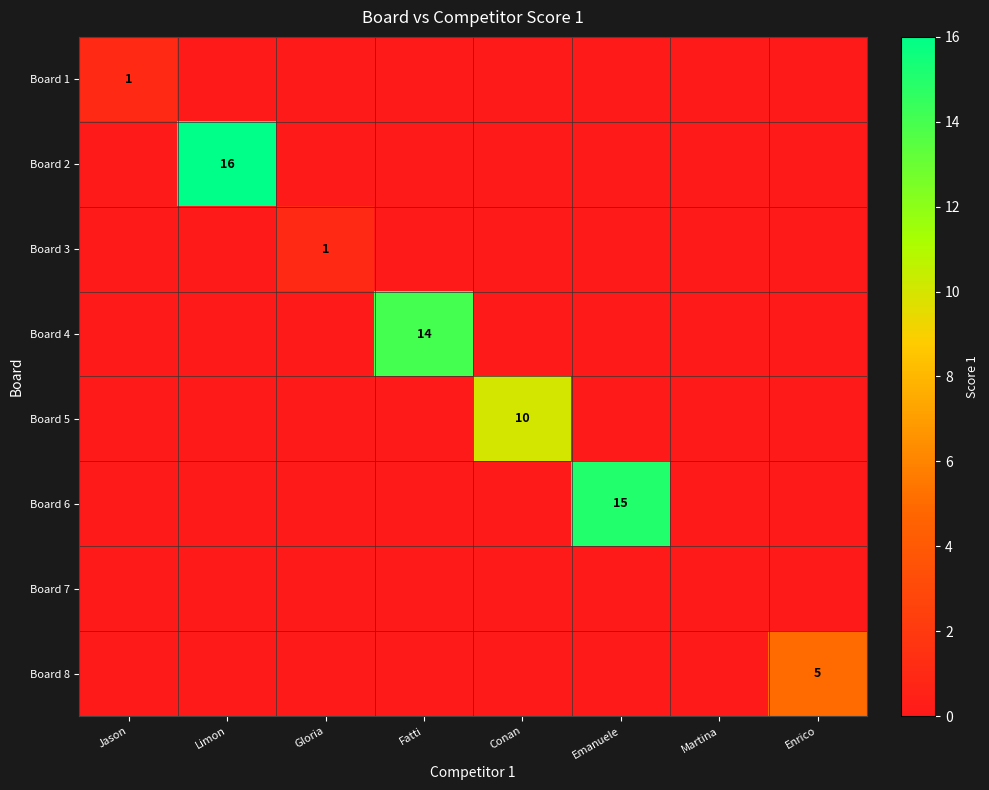

Is it true that Board 2 equals 16 at Limon?

True